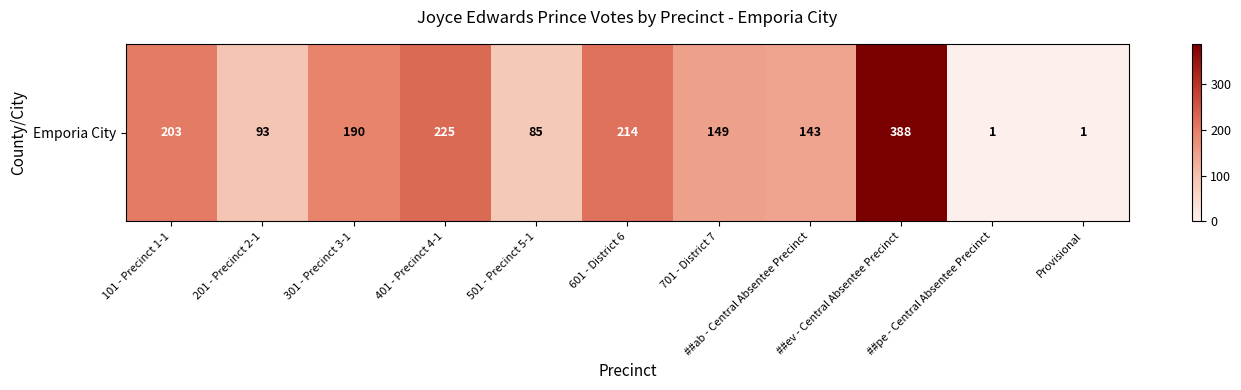

List the labels in order of value, largest first.

##ev - Central Absentee Precinct, 401 - Precinct 4-1, 601 - District 6, 101 - Precinct 1-1, 301 - Precinct 3-1, 701 - District 7, ##ab - Central Absentee Precinct, 201 - Precinct 2-1, 501 - Precinct 5-1, ##pe - Central Absentee Precinct, Provisional